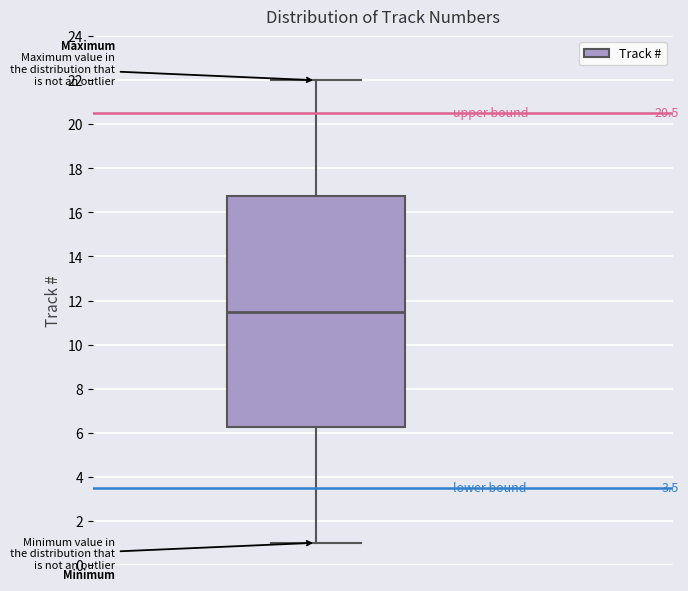

Where does the median line of the box sit on the y-axis? The values are not printed on the chart, so give them approximately, as read against the axis.

11.6